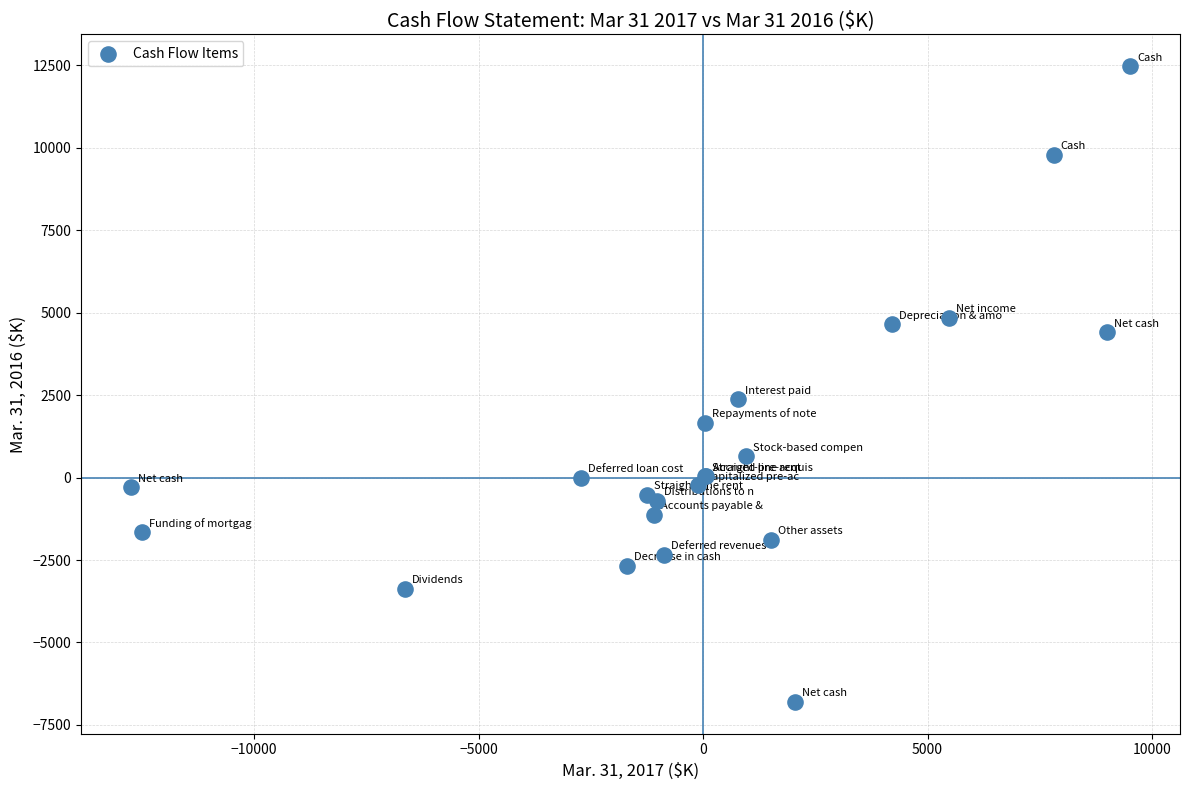

What Y value in the scatter plot is closest to 2838?

2378